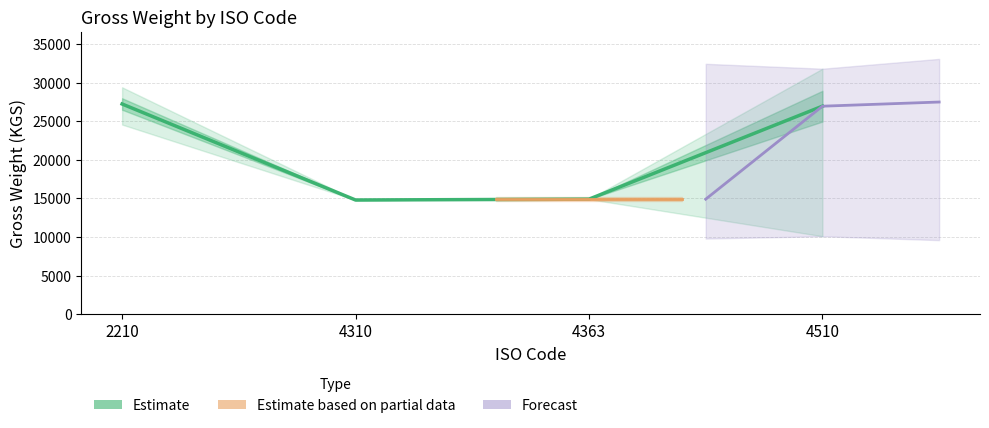

What is the maximum value shown in the chart?

31820.0